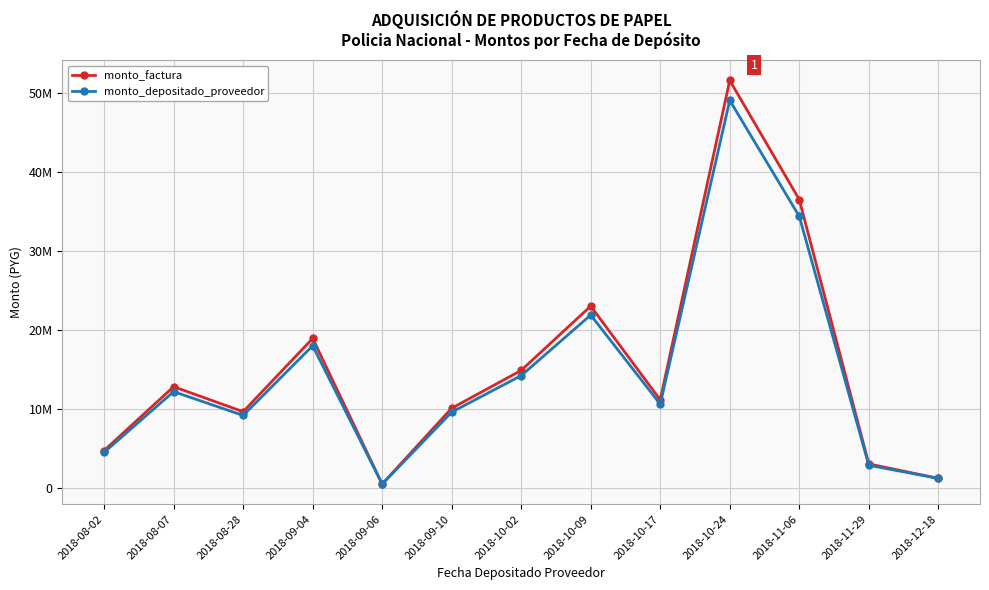

What are all the series names shown in the legend?

monto_factura, monto_depositado_proveedor